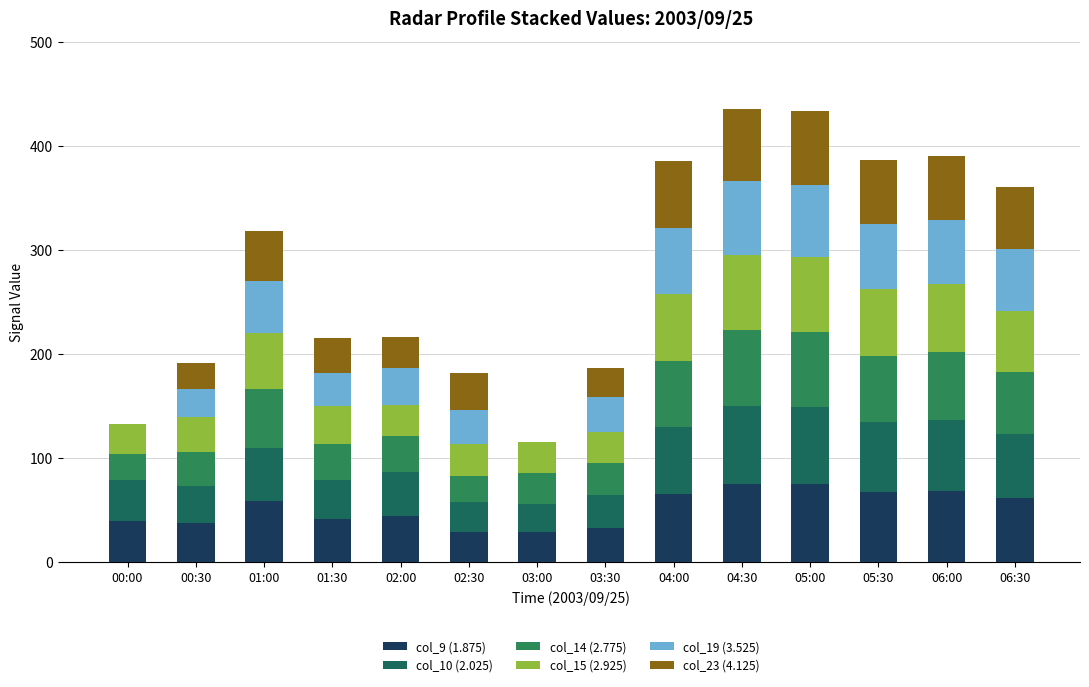

At how many categories does at least one series exceed 74?

2